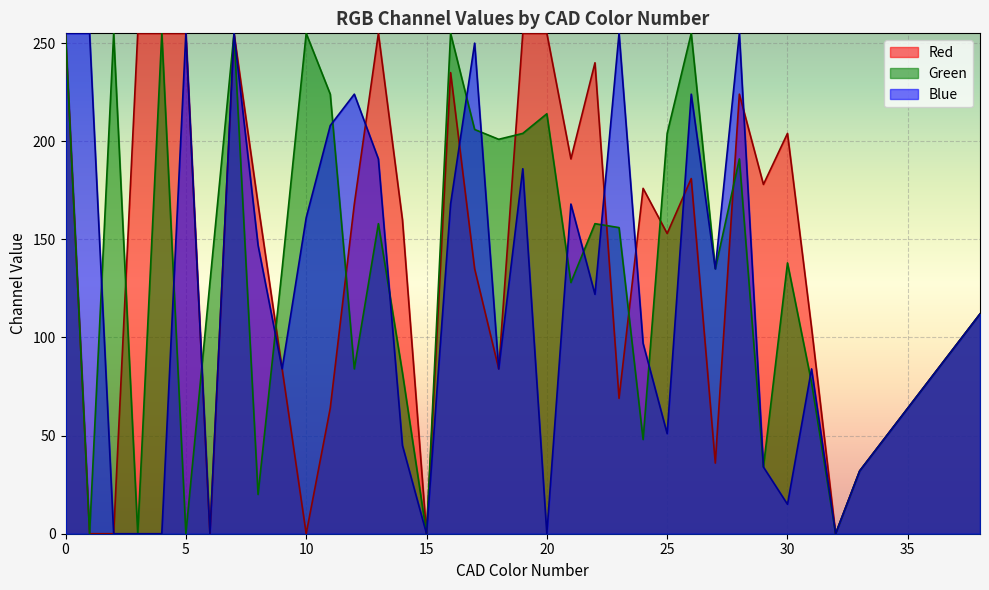

Rank the categories by Red value from highest to lowest.

0, 3, 4, 5, 7, 13, 19, 20, 22, 16, 28, 30, 21, 26, 29, 24, 8, 12, 14, 25, 17, 38, 31, 37, 9, 18, 36, 23, 11, 35, 34, 27, 33, 1, 2, 6, 10, 15, 32